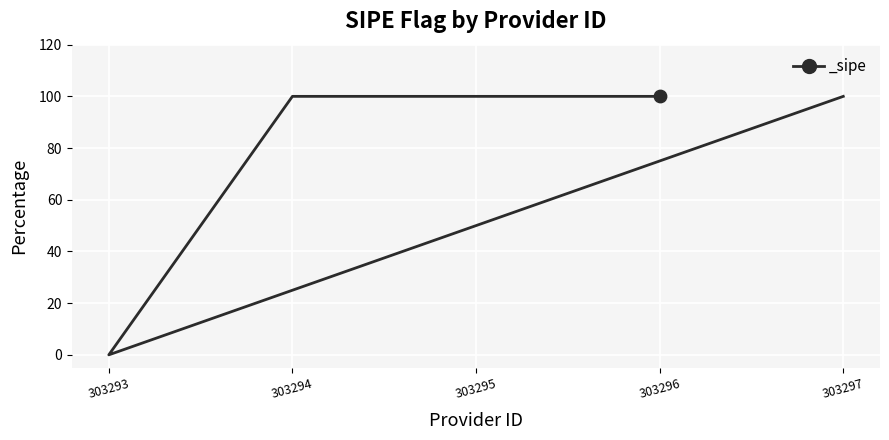

Between 303295 and 303293, which is larger?

303295